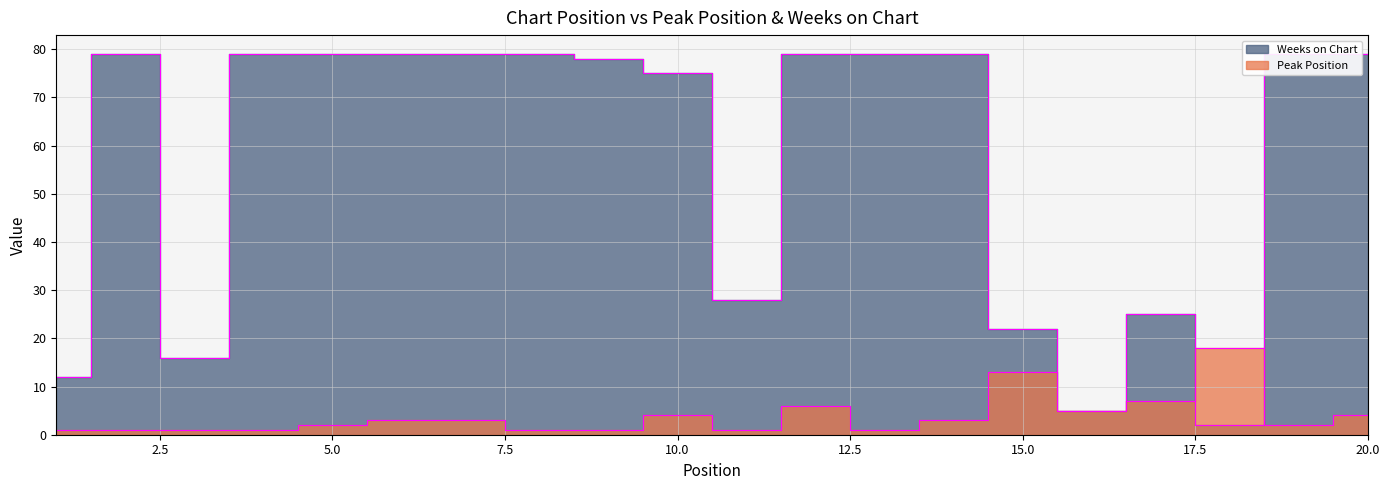

True or false: Weeks on Chart has more than 2 interior local peaks.

False